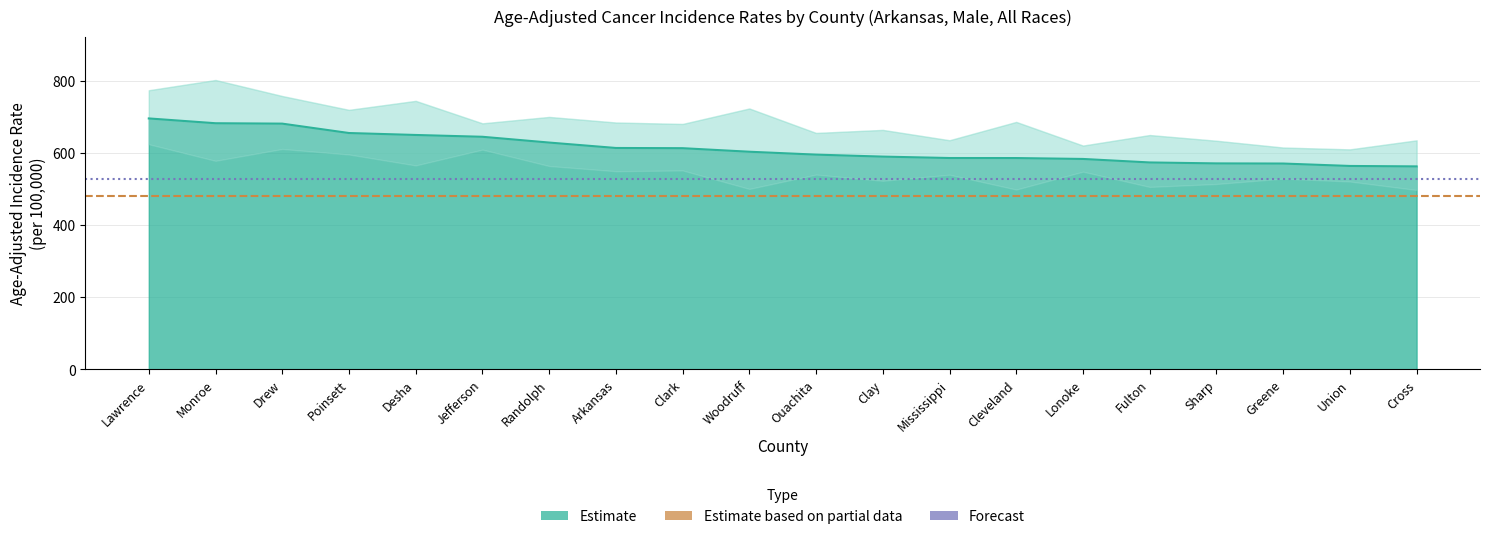

True or false: Lower CI and Rate cross at least once.

False